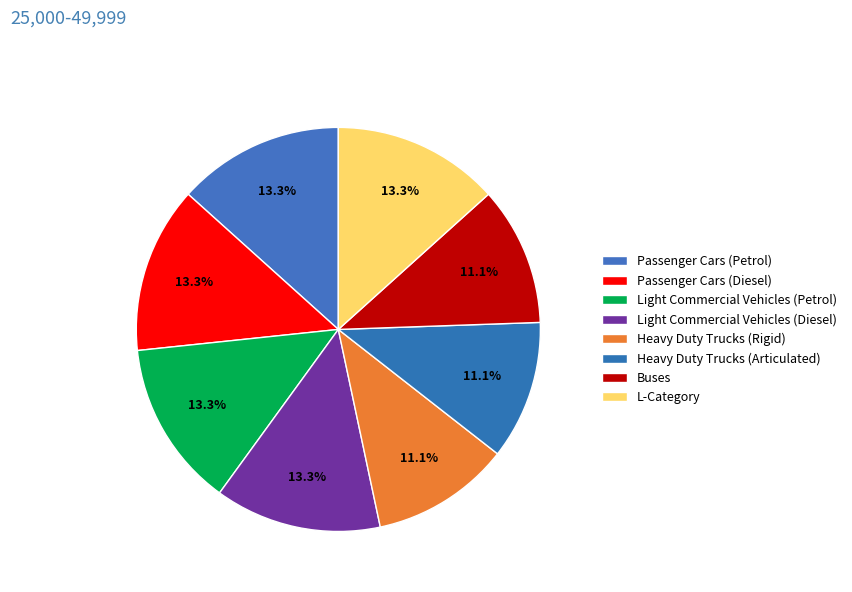

True or false: Light Commercial Vehicles (Petrol) accounts for 13% of the total.

True